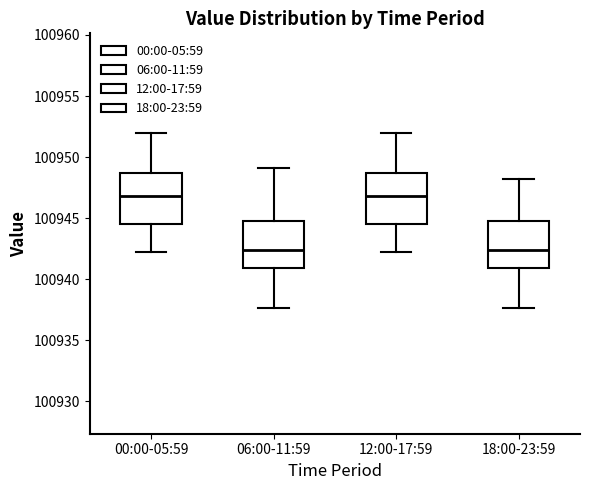

Reading left to right, transcribe this box plot: for each box, give where its median line is, the range the box spans, and where its two whiskers end, as read against the y-axis. The values are not printed on the chart, so give them approximately, as read against the axis.

00:00-05:59: median 100947.0, box 100944.5 to 100948.5, whiskers 100942.0 to 100952.0
06:00-11:59: median 100942.5, box 100941.0 to 100945.0, whiskers 100937.5 to 100949.0
12:00-17:59: median 100947.0, box 100944.5 to 100948.5, whiskers 100942.0 to 100952.0
18:00-23:59: median 100942.5, box 100941.0 to 100945.0, whiskers 100937.5 to 100948.5